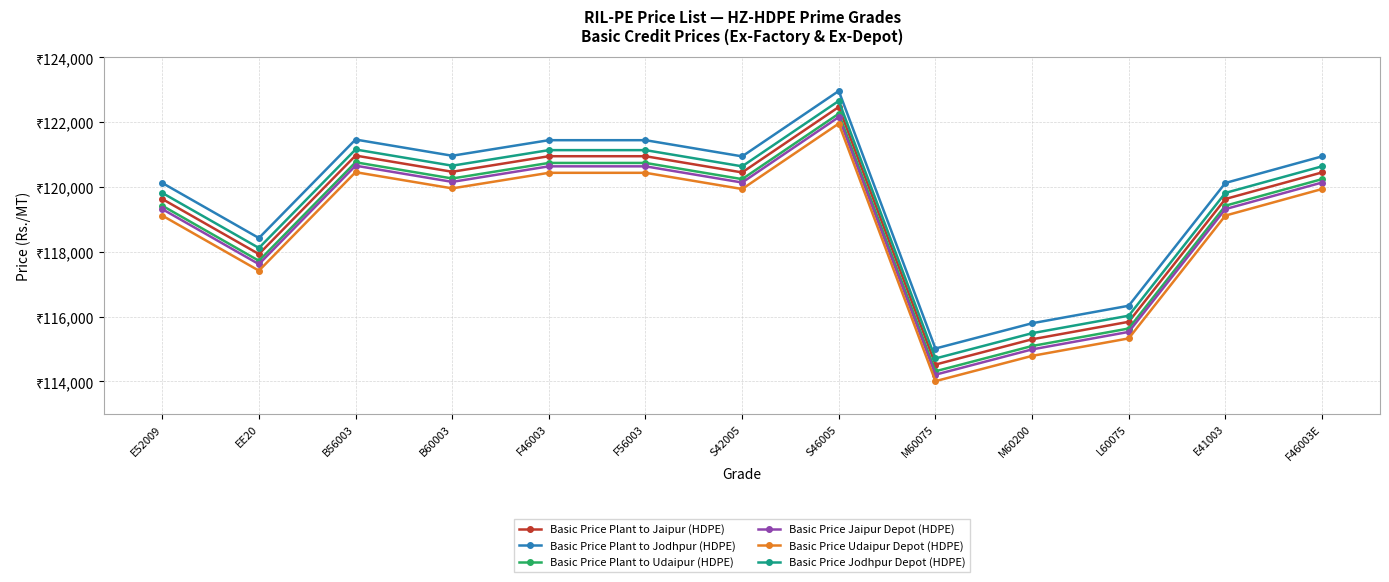

Reading left to right, what are all the values shown in this chart?

Basic Price Plant to Jaipur (HDPE): E52009=119632	EE20=117932	B56003=120972	B60003=120472	F46003=120952	F56003=120952	S42005=120452	S46005=122472	M60075=114522	M60200=115302	L60075=115842	E41003=119632	F46003E=120452
Basic Price Plant to Jodhpur (HDPE): E52009=120127	EE20=118427	B56003=121467	B60003=120967	F46003=121447	F56003=121447	S42005=120947	S46005=122967	M60075=115017	M60200=115797	L60075=116337	E41003=120127	F46003E=120947
Basic Price Plant to Udaipur (HDPE): E52009=119425	EE20=117725	B56003=120765	B60003=120265	F46003=120745	F56003=120745	S42005=120245	S46005=122265	M60075=114315	M60200=115095	L60075=115635	E41003=119425	F46003E=120245
Basic Price Jaipur Depot (HDPE): E52009=119320	EE20=117620	B56003=120660	B60003=120160	F46003=120640	F56003=120640	S42005=120140	S46005=122160	M60075=114210	M60200=114990	L60075=115530	E41003=119320	F46003E=120140
Basic Price Udaipur Depot (HDPE): E52009=119120	EE20=117420	B56003=120460	B60003=119960	F46003=120440	F56003=120440	S42005=119940	S46005=121960	M60075=114010	M60200=114790	L60075=115330	E41003=119120	F46003E=119940
Basic Price Jodhpur Depot (HDPE): E52009=119820	EE20=118120	B56003=121160	B60003=120660	F46003=121140	F56003=121140	S42005=120640	S46005=122660	M60075=114710	M60200=115490	L60075=116030	E41003=119820	F46003E=120640